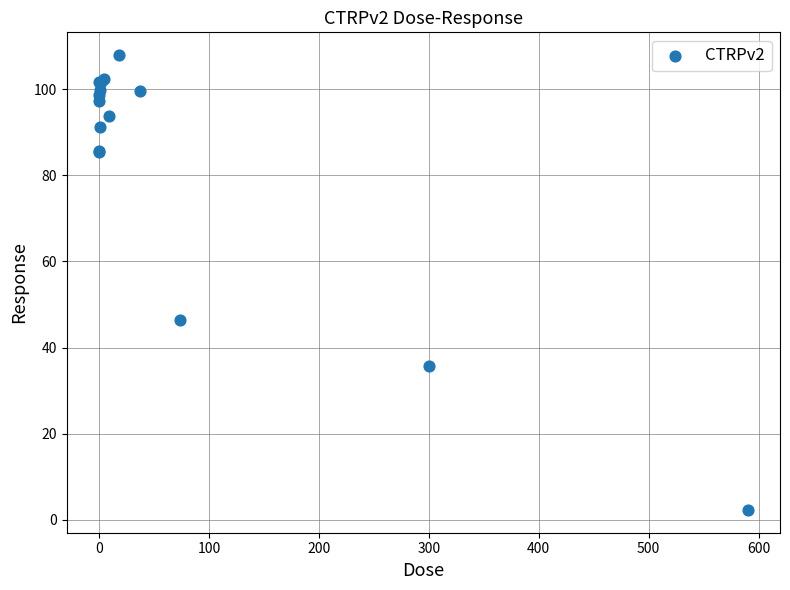

What Y value in the scatter plot is closest to 55?

46.4